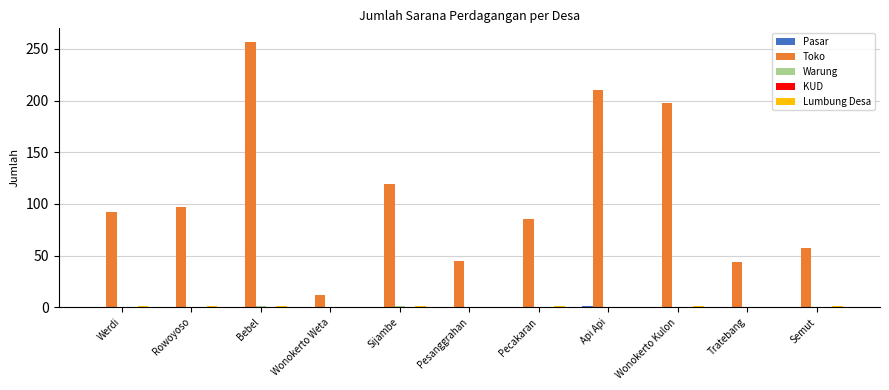

True or false: Toko has a value of 57 at Semut.

True